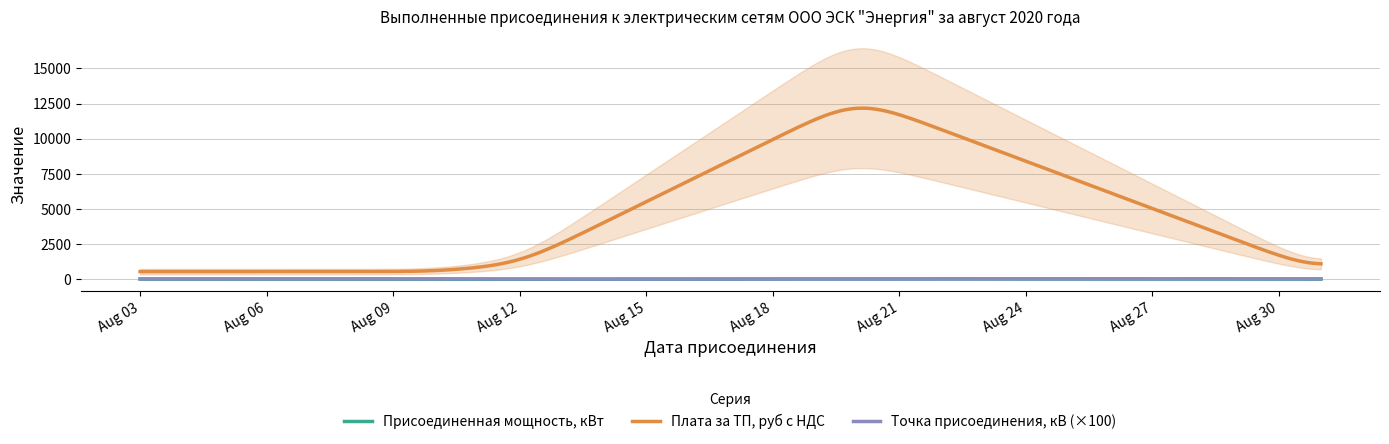

What is the value of the Точка присоединения, кВ point at the 2nd from the left?

0.2